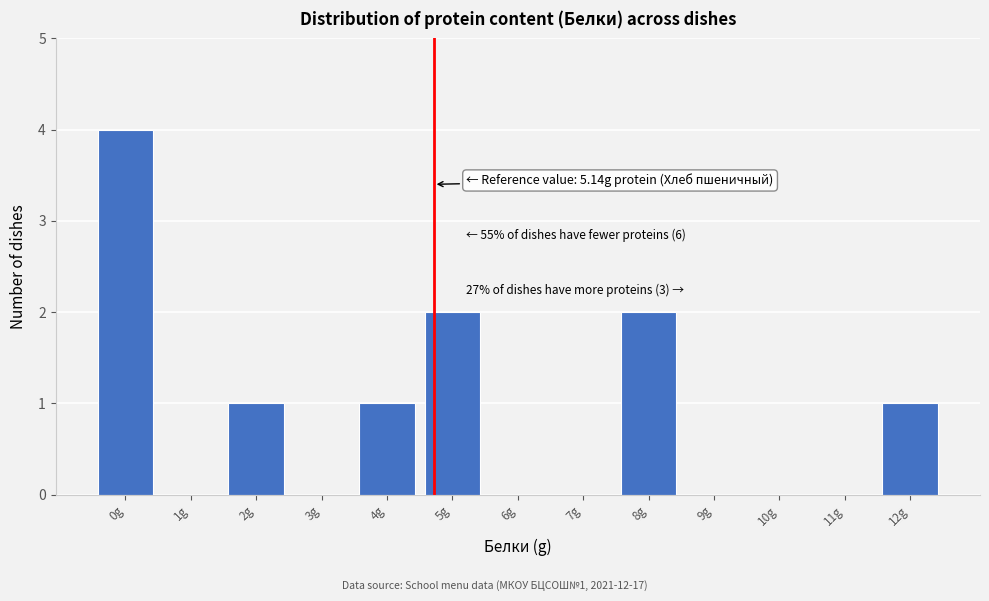

Reading left to right, extract all data points from this chart.

0g=4	1g=0	2g=1	3g=0	4g=1	5g=2	6g=0	7g=0	8g=2	9g=0	10g=0	11g=0	12g=1